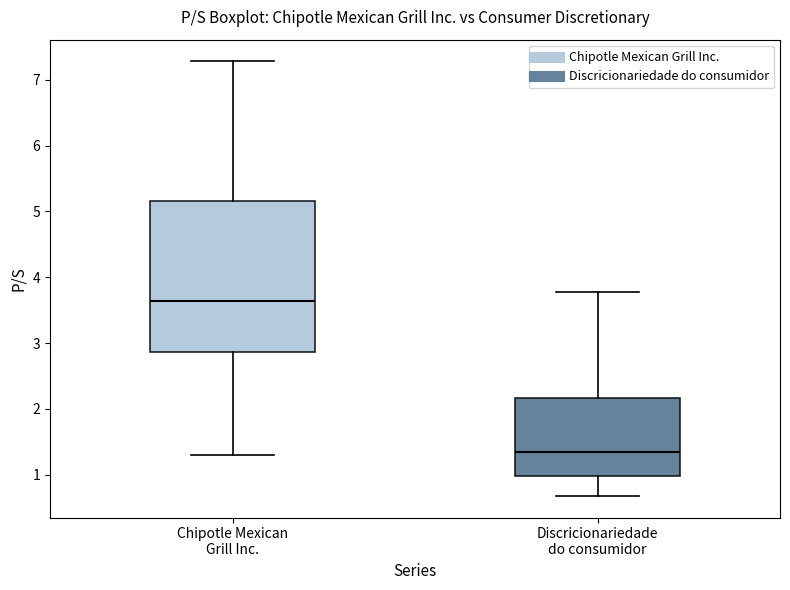

Where is the lower edge of the box for Discricionariedade do consumidor on the y-axis? The values are not printed on the chart, so give them approximately, as read against the axis.

1.0